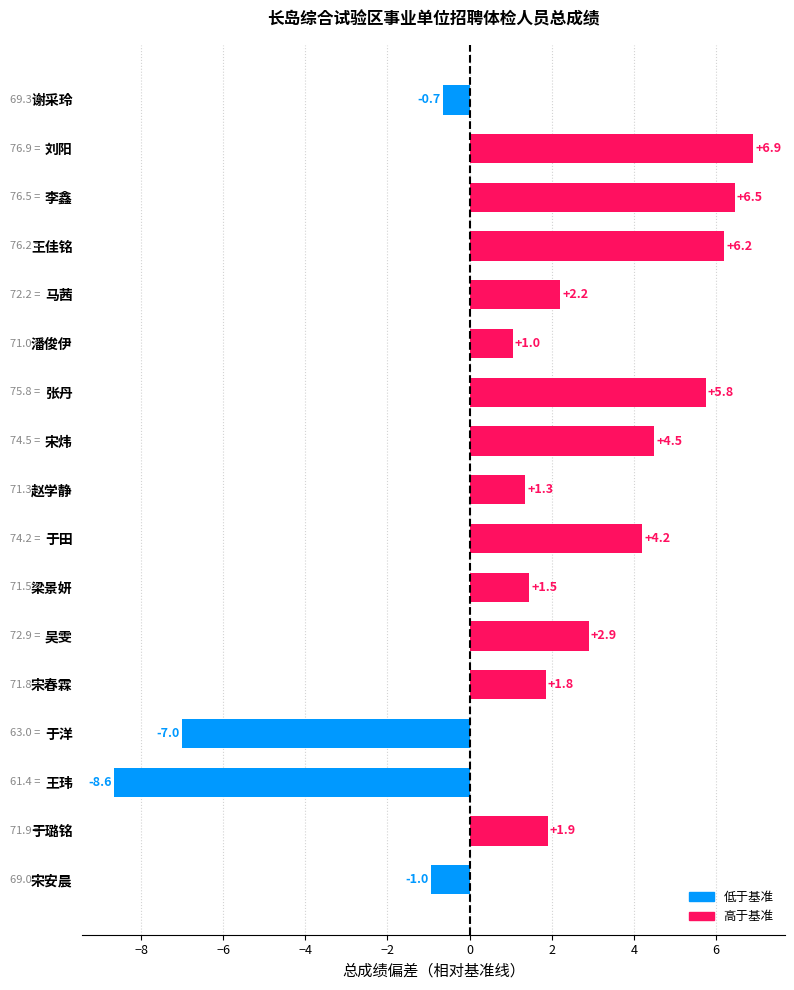

Which category has the lowest value across all series?

王玮